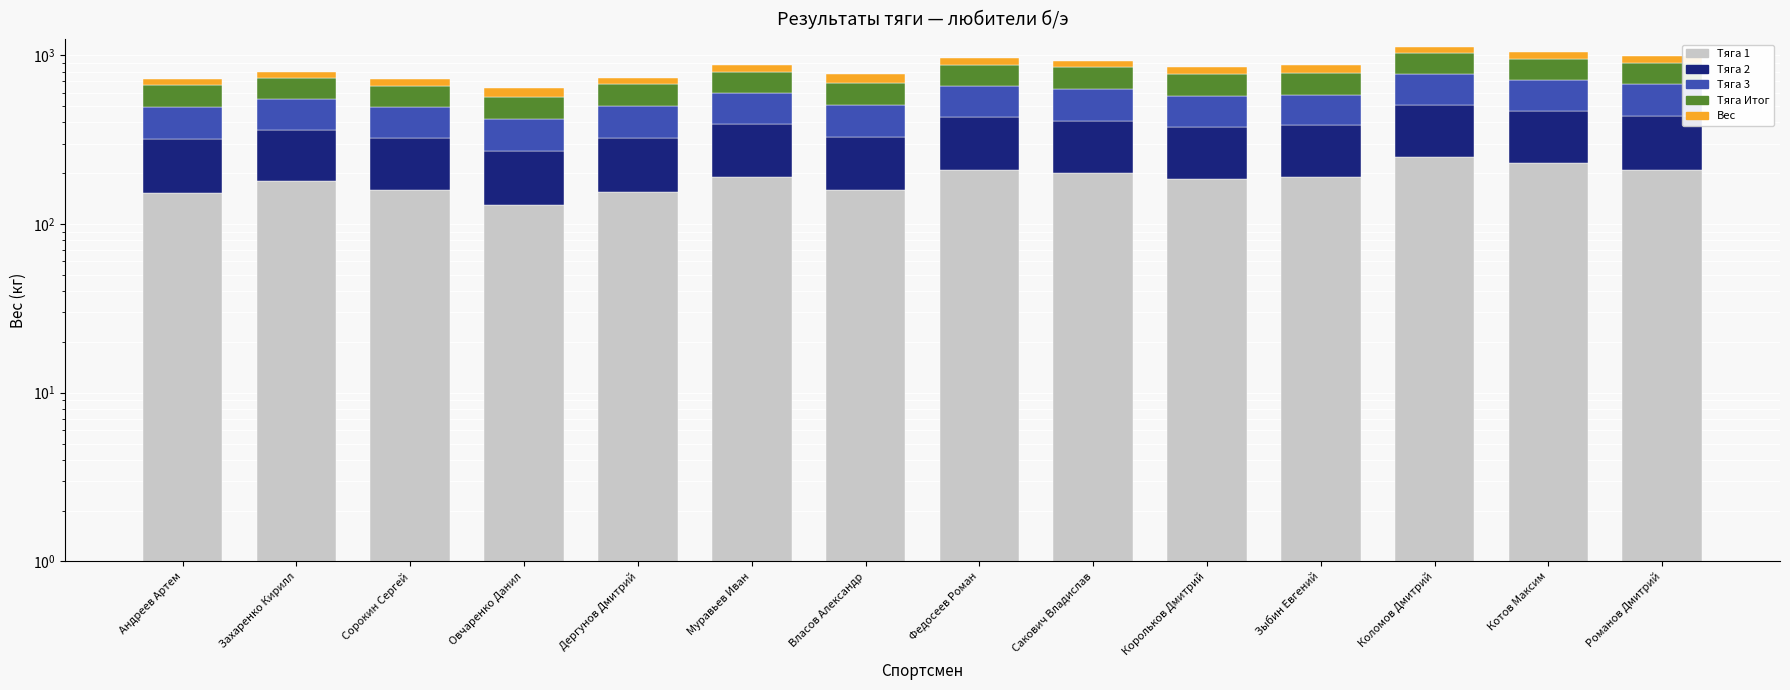

What is the sum of all Тяга 1 values?

2602.5